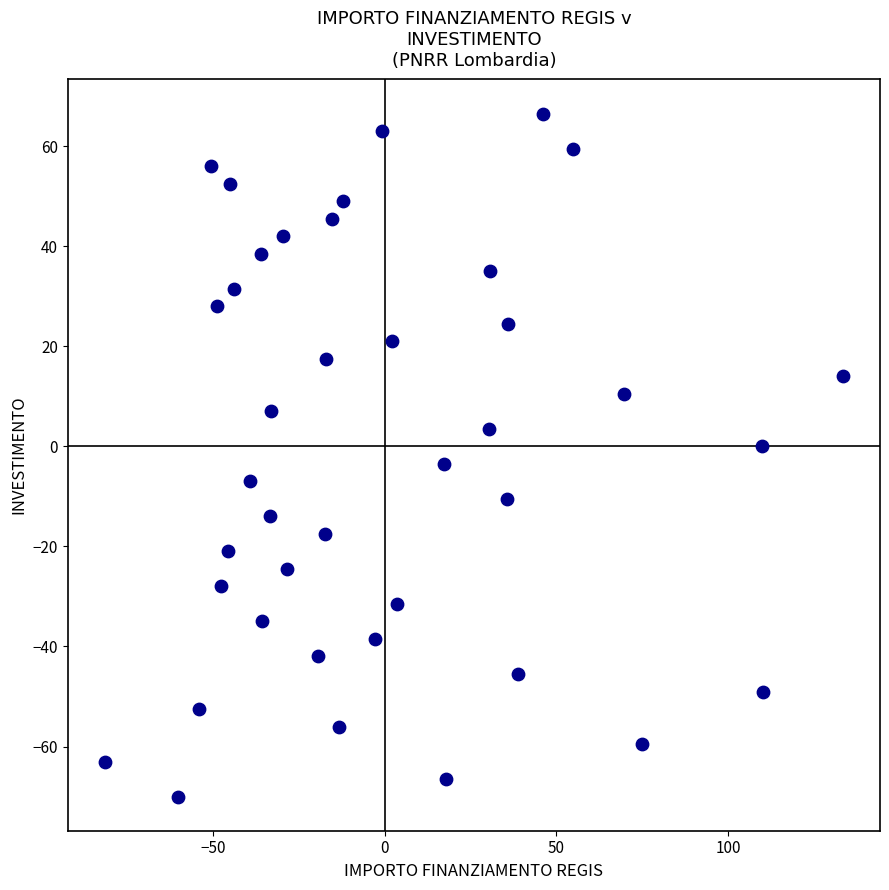

What is the range of Y values (max minus min)?

136.5